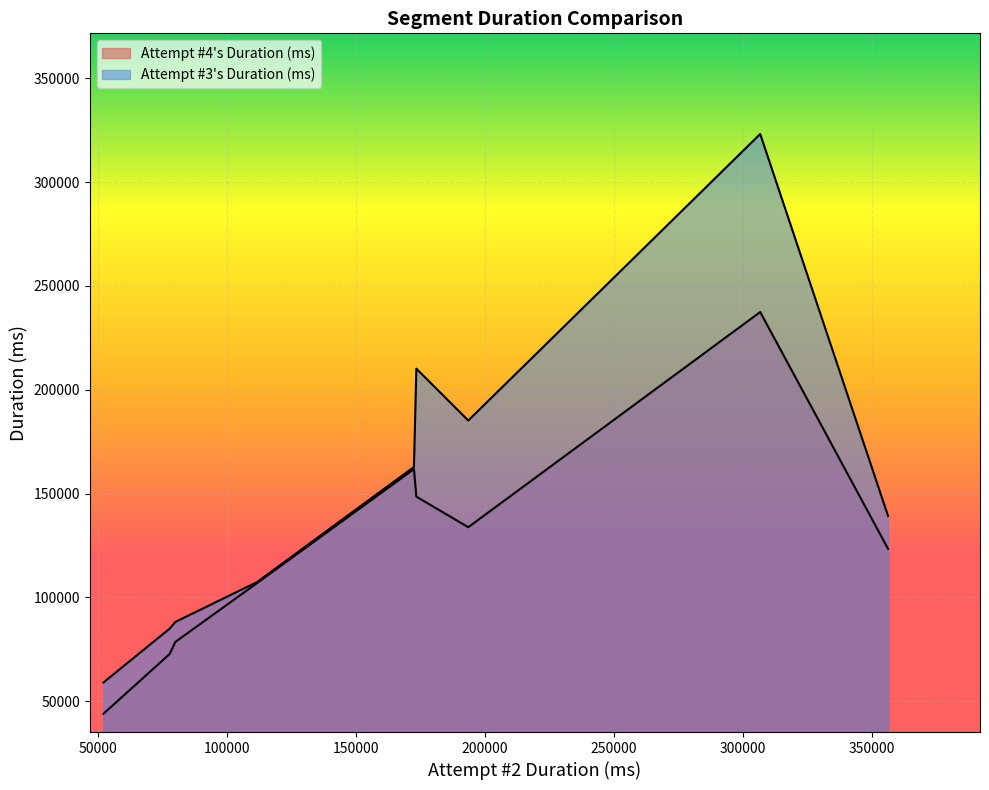

What are all the series names shown in the legend?

Attempt #4's Duration (ms), Attempt #3's Duration (ms)